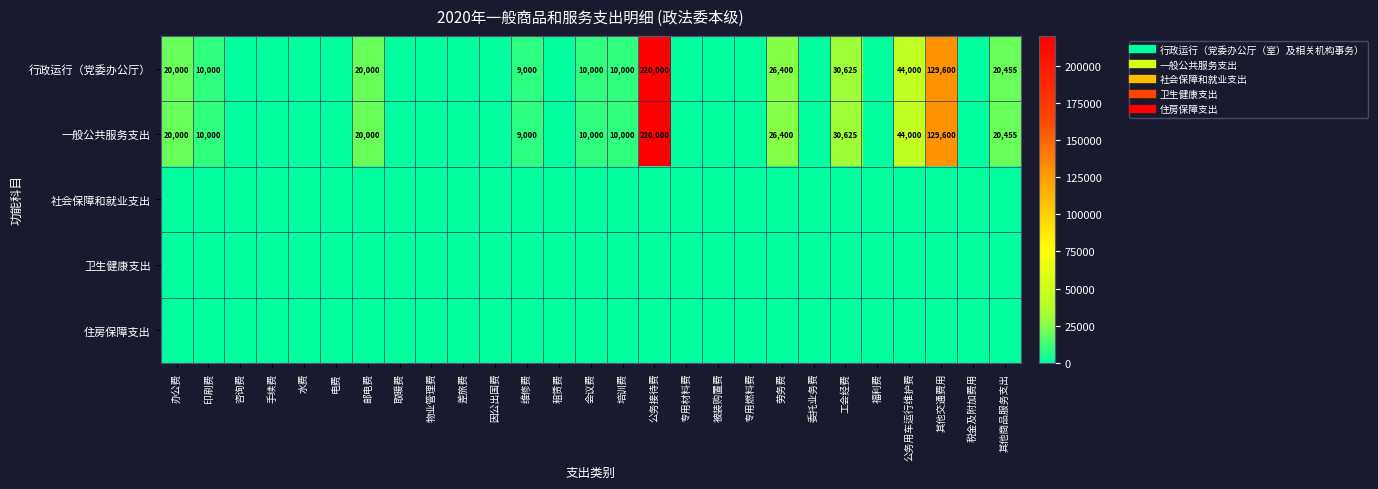

At which label does 卫生健康支出 reach its minimum?

办公费